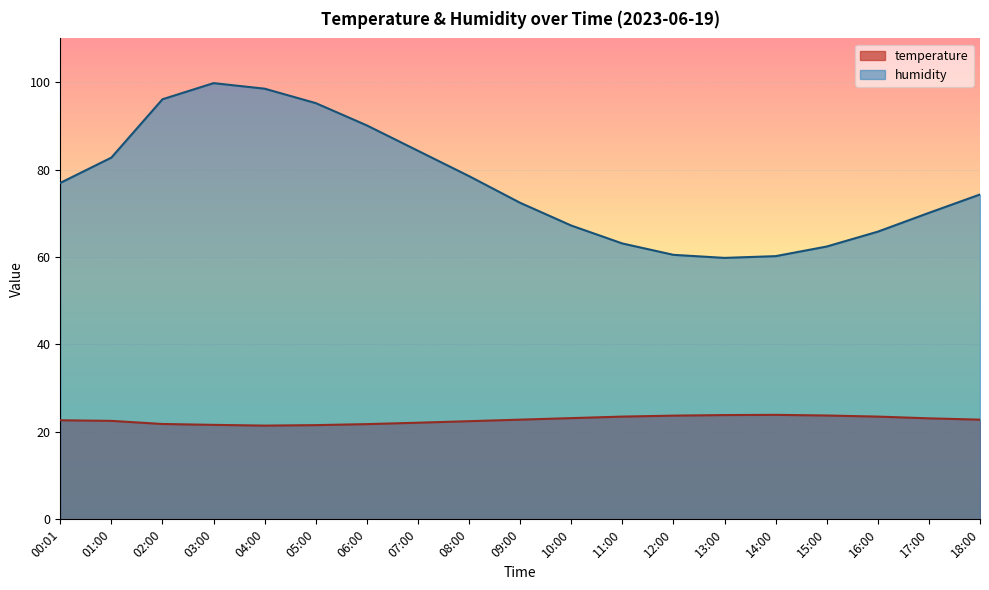

In humidity, how many points are lower than both neighbors (excluding endpoints)?

1